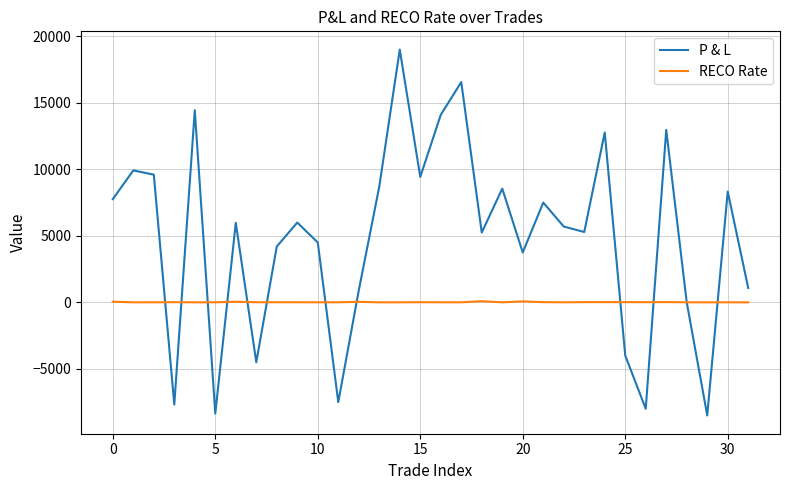

How many times do RECO Rate and P & L cross each other?

12